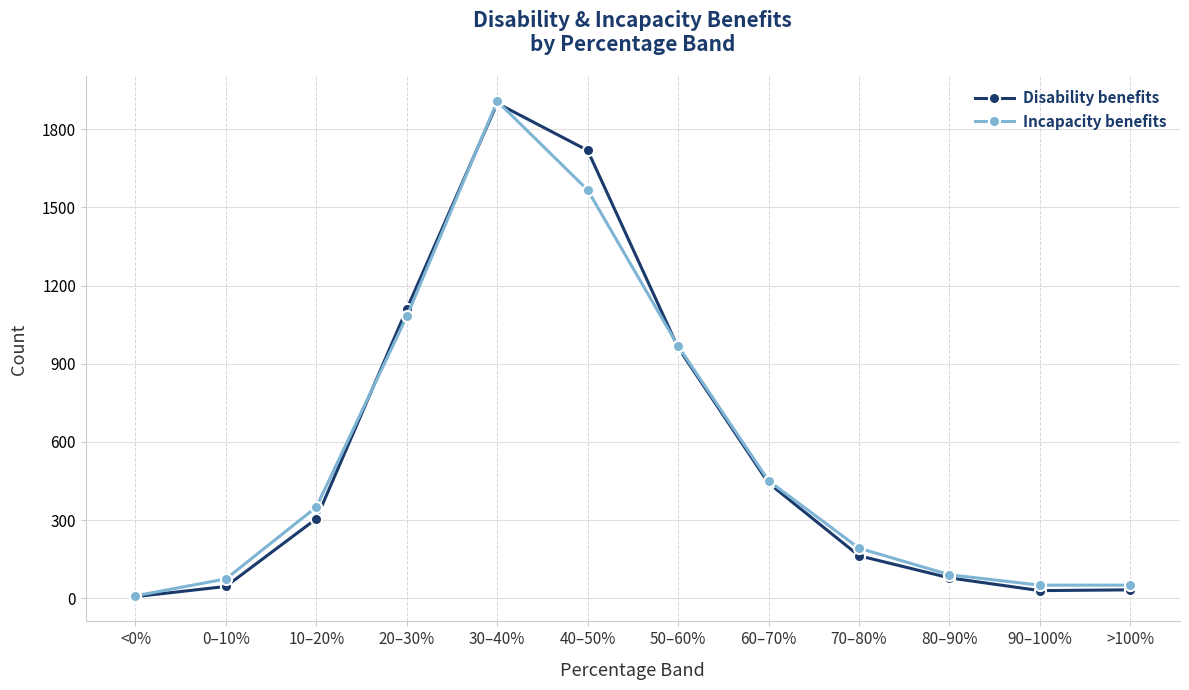

In Disability benefits, how many points are higher than both neighbors (excluding endpoints)?

1